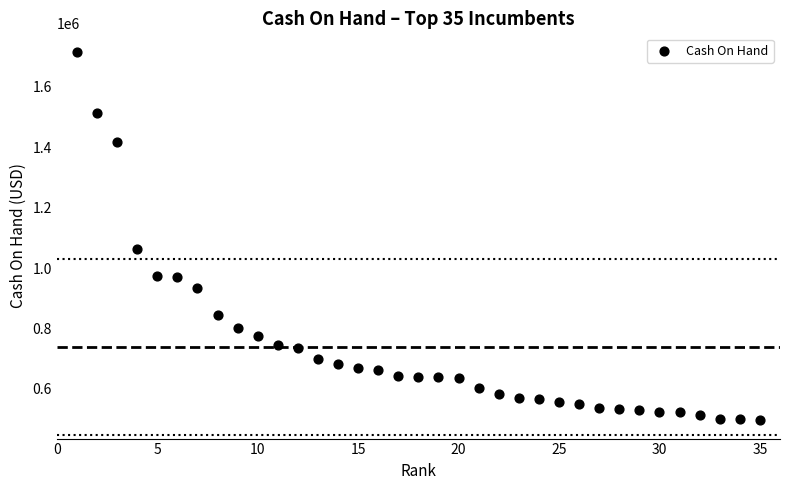

What Y value in the scatter plot is closest to 1106528?

1064755